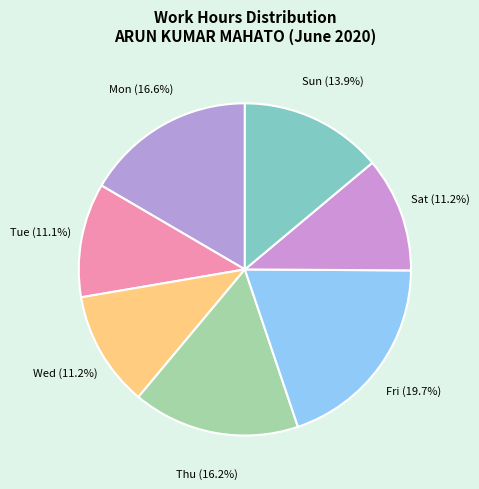

Count the number of slices in the pie.

7